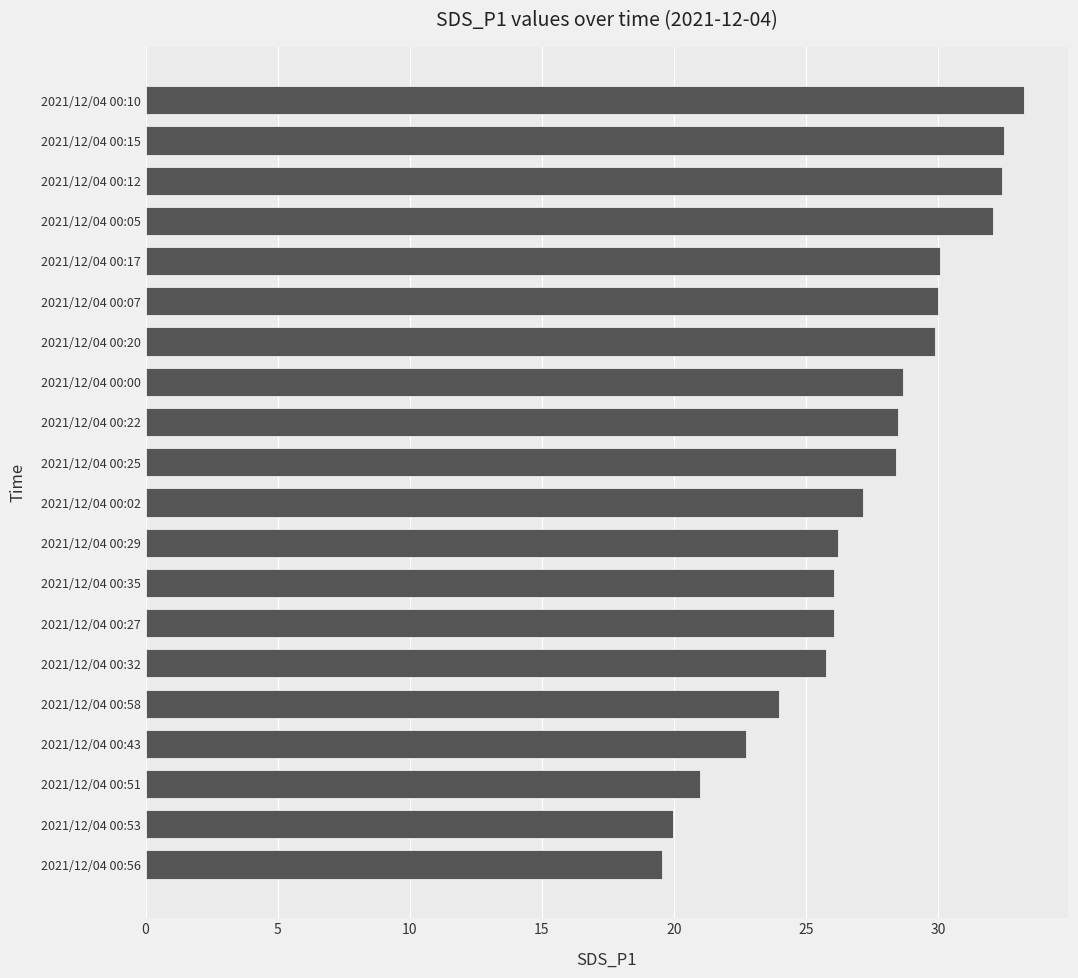

What is the ratio of the value at 2021/12/04 00:29 to the value at 2021/12/04 00:10?

0.8